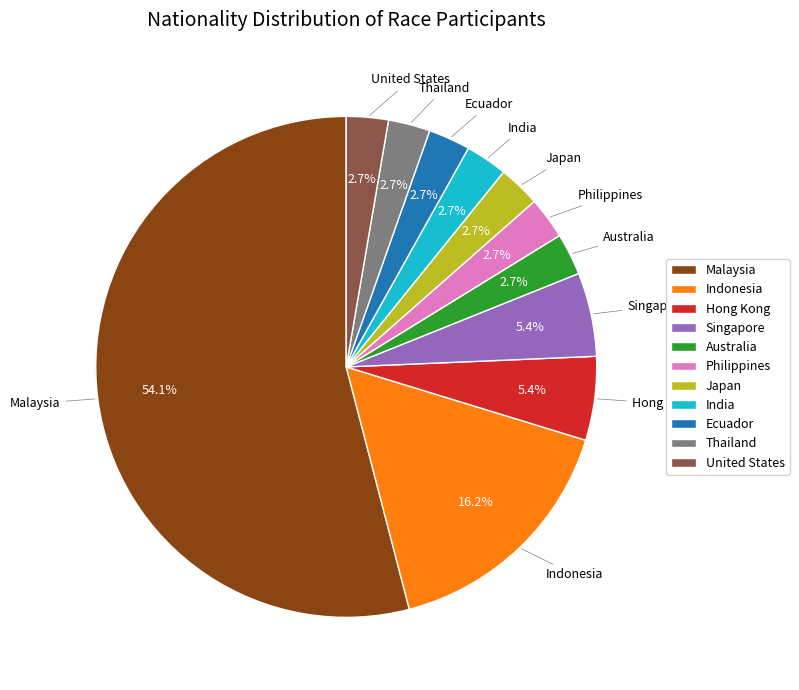

To the nearest percent, what percentage of the pie is Australia?

3%